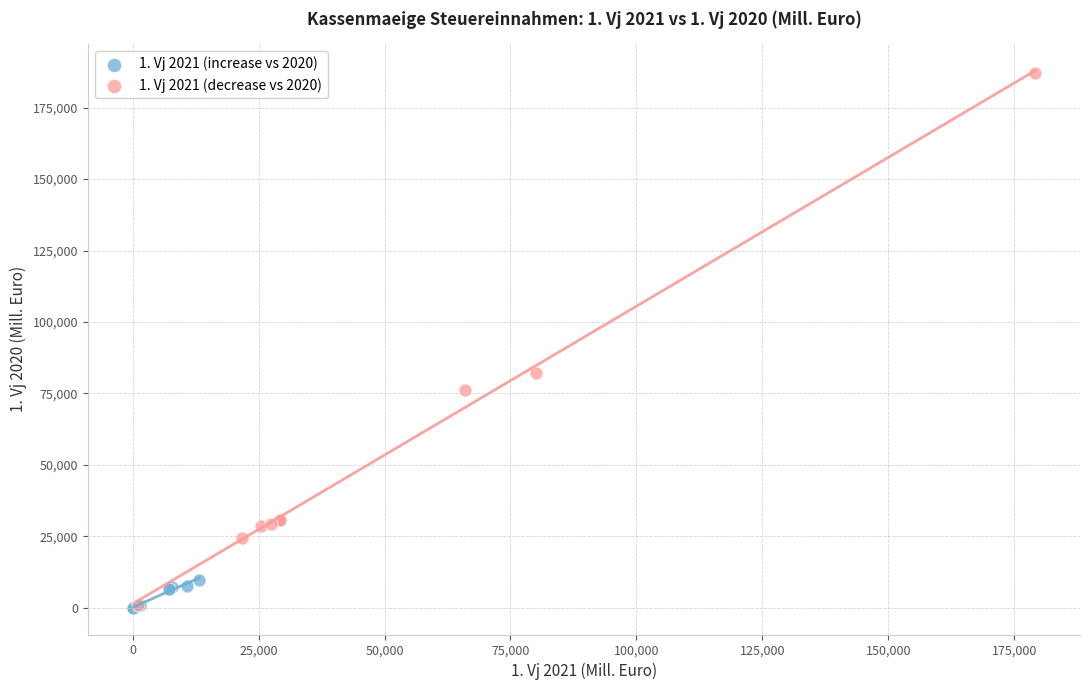

What are all the series names shown in the legend?

1. Vj 2021 (increase vs 2020), 1. Vj 2021 (decrease vs 2020)